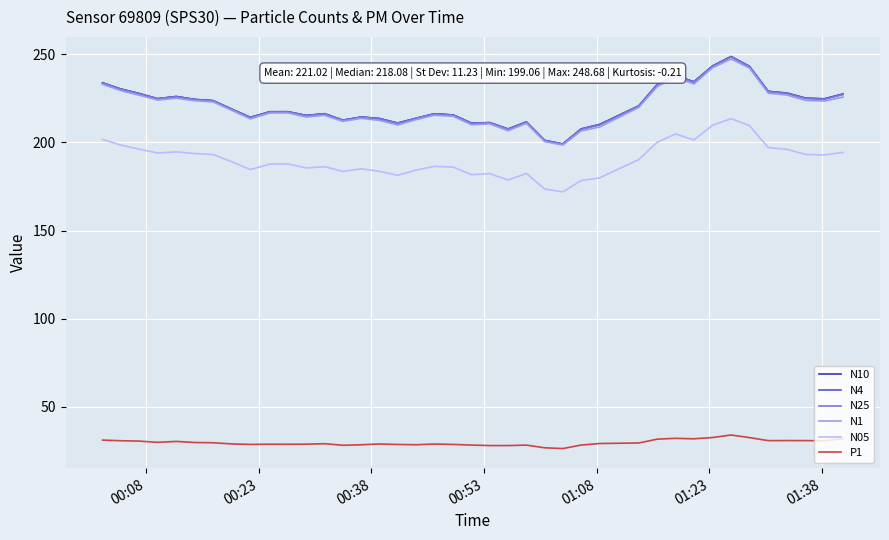

Which series has the widest spread of values?

N10